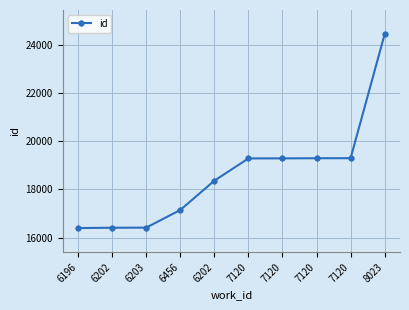

Does the chart have visible grid lines?

Yes